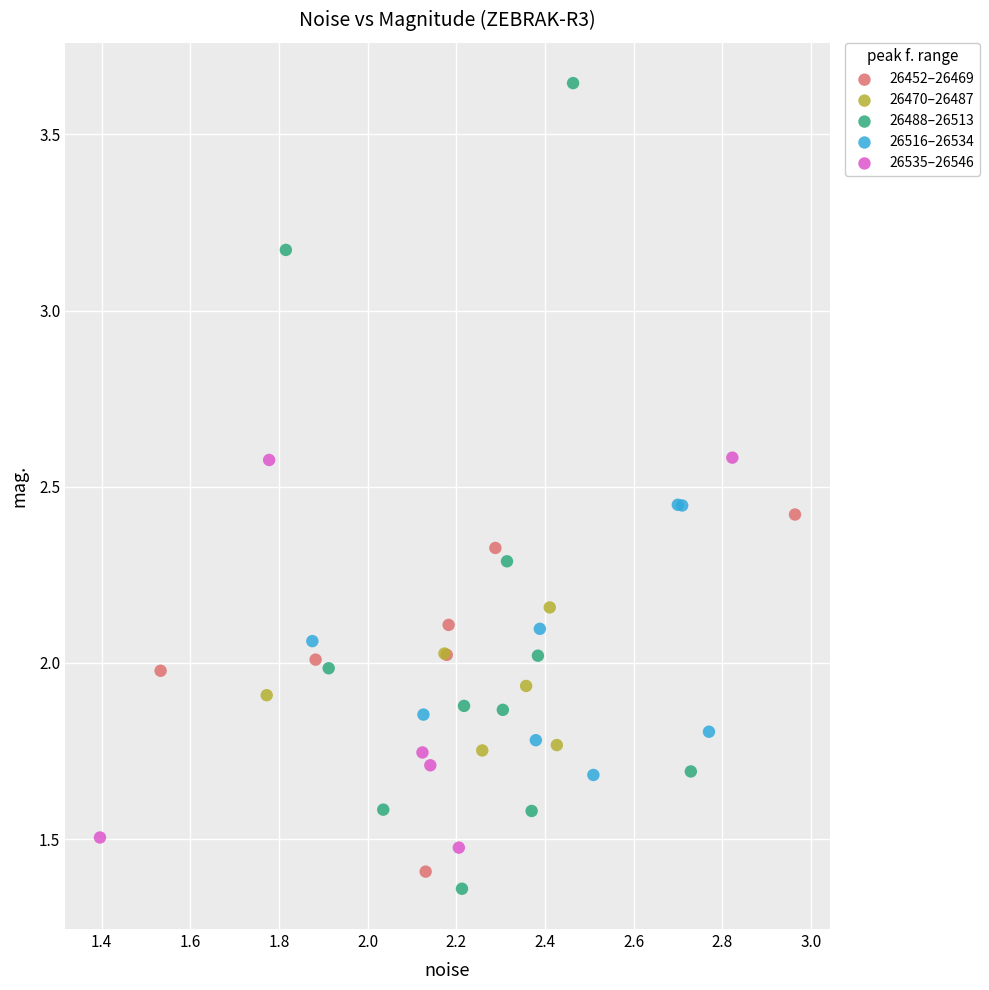

Which series has the largest Y range (max minus min)?

26488–26513